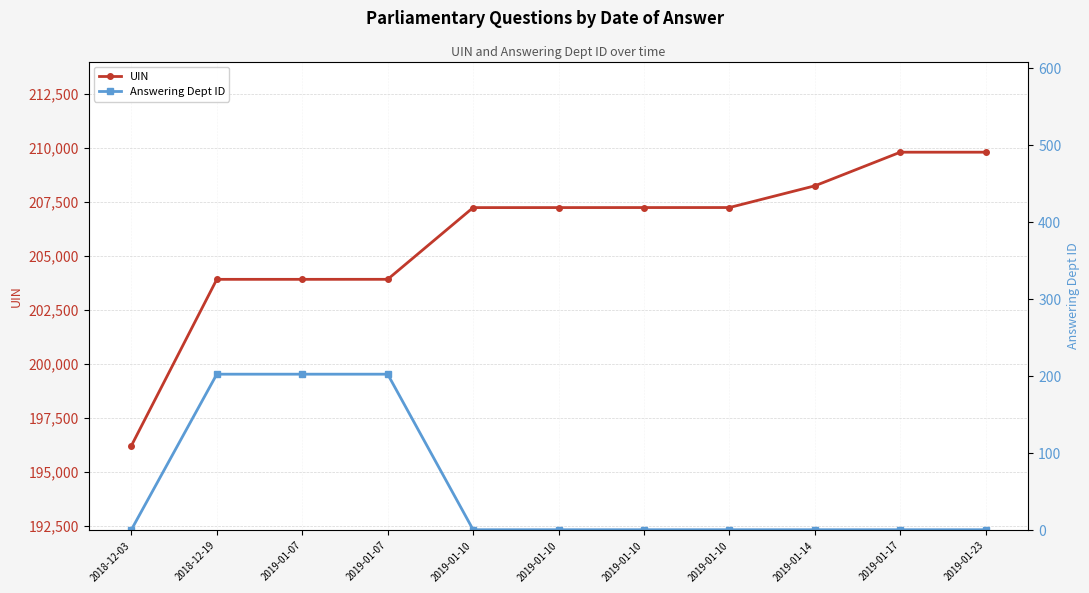

Rank the series by their maximum value, from highest to lowest.

UIN, Answering Dept ID